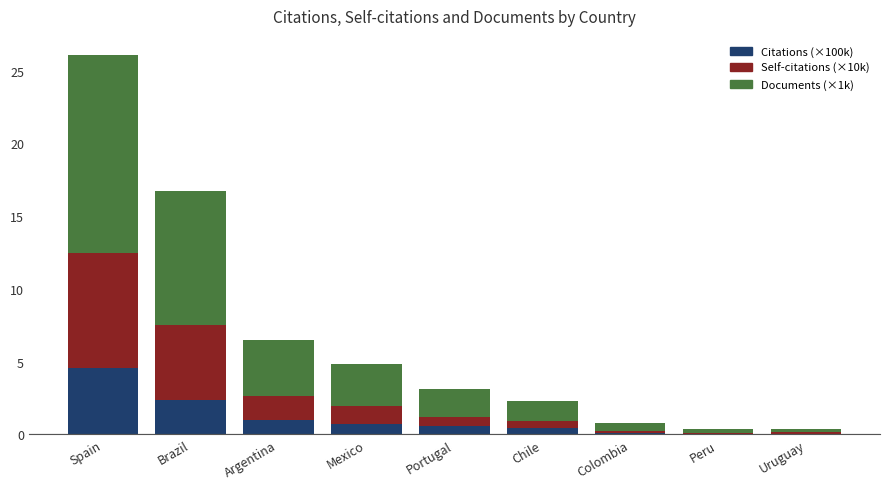

The value of Citations (×100k) at Brazil is 1.2. True or false?

False